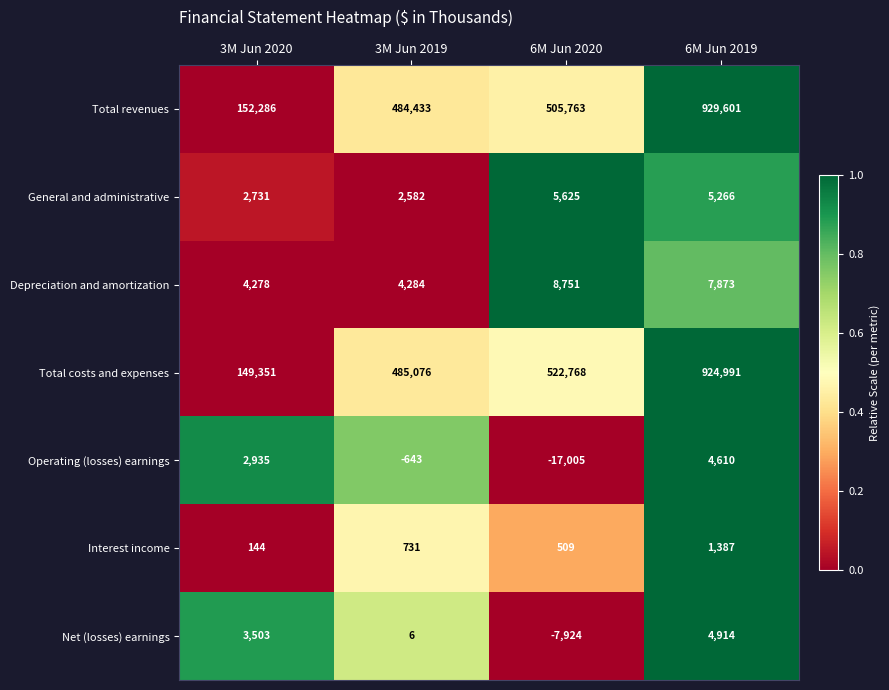

Reading left to right, transcribe all the data shown in this chart.

Total revenues: 3M Jun 2020=152286	3M Jun 2019=484433	6M Jun 2020=505763	6M Jun 2019=929601
General and administrative: 3M Jun 2020=2731	3M Jun 2019=2582	6M Jun 2020=5625	6M Jun 2019=5266
Depreciation and amortization: 3M Jun 2020=4278	3M Jun 2019=4284	6M Jun 2020=8751	6M Jun 2019=7873
Total costs and expenses: 3M Jun 2020=149351	3M Jun 2019=485076	6M Jun 2020=522768	6M Jun 2019=924991
Operating (losses) earnings: 3M Jun 2020=2935	3M Jun 2019=-643	6M Jun 2020=-17005	6M Jun 2019=4610
Interest income: 3M Jun 2020=144	3M Jun 2019=731	6M Jun 2020=509	6M Jun 2019=1387
Net (losses) earnings: 3M Jun 2020=3503	3M Jun 2019=6	6M Jun 2020=-7924	6M Jun 2019=4914